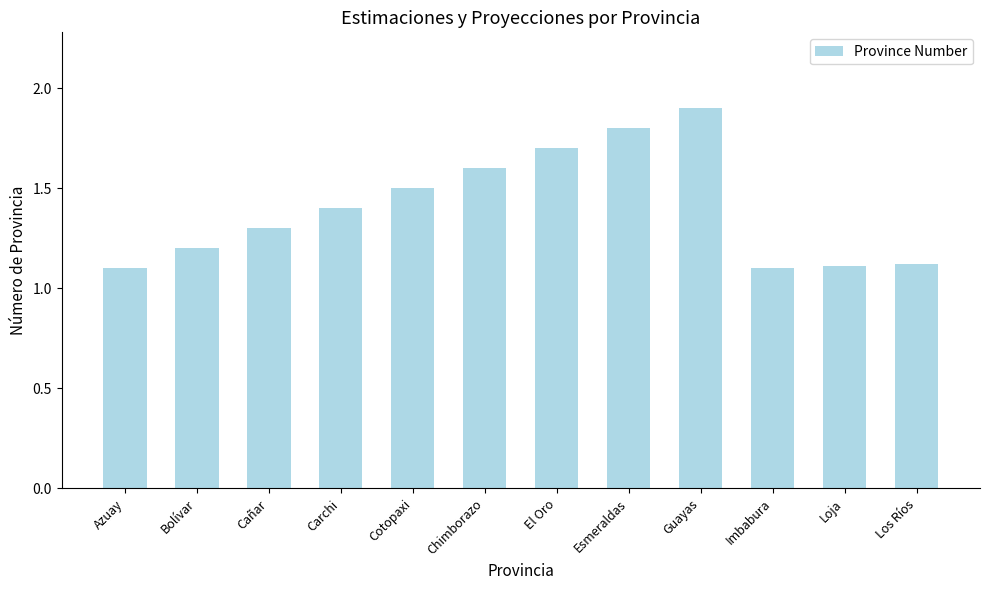

The value at Chimborazo is 0.7. True or false?

False